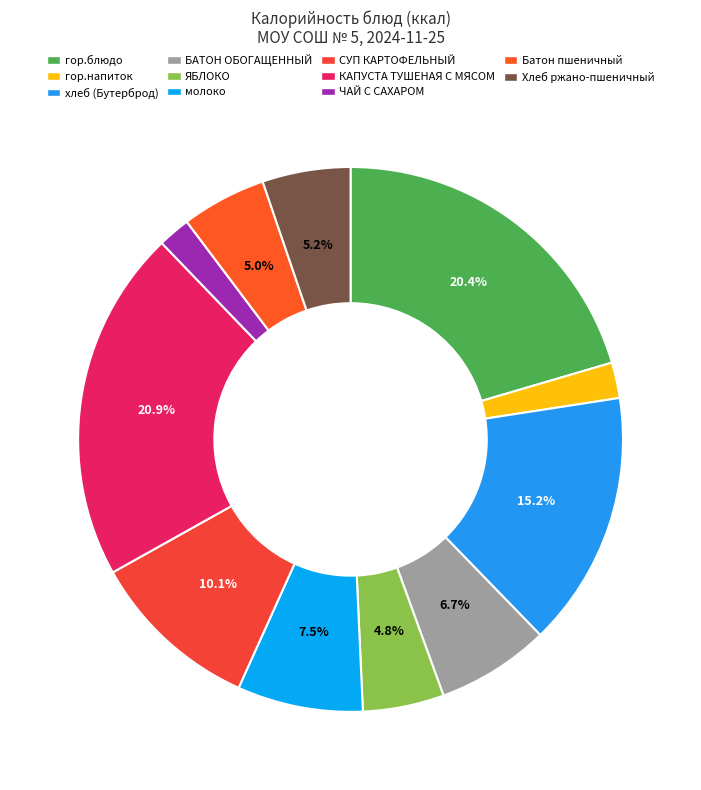

Which has a higher value, БАТОН ОБОГАЩЕННЫЙ or гор.блюдо?

гор.блюдо